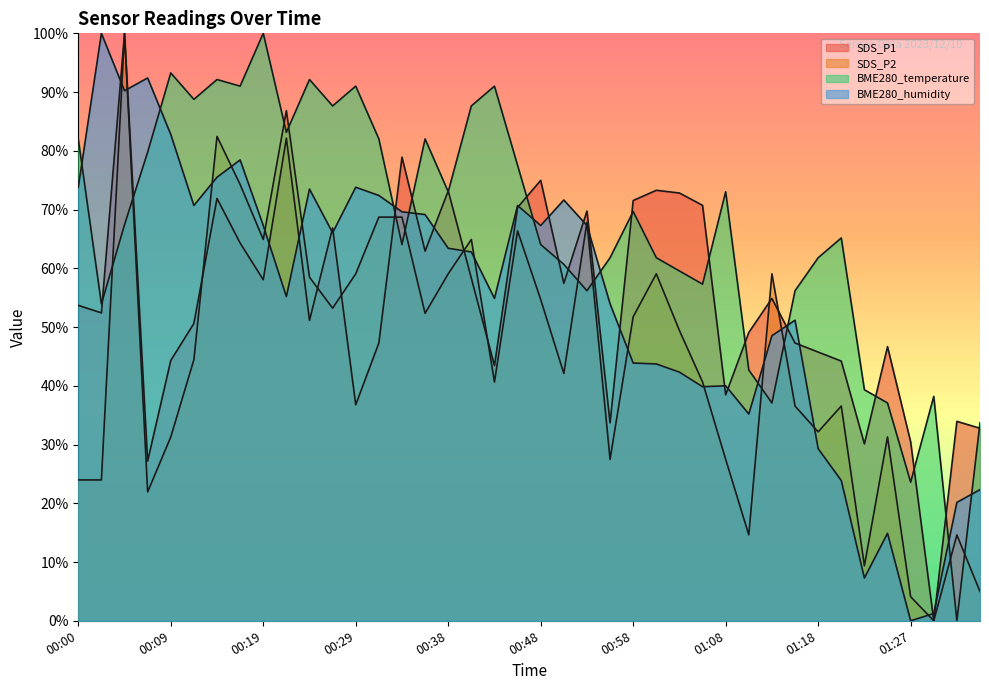

How many series are shown in this chart?

4